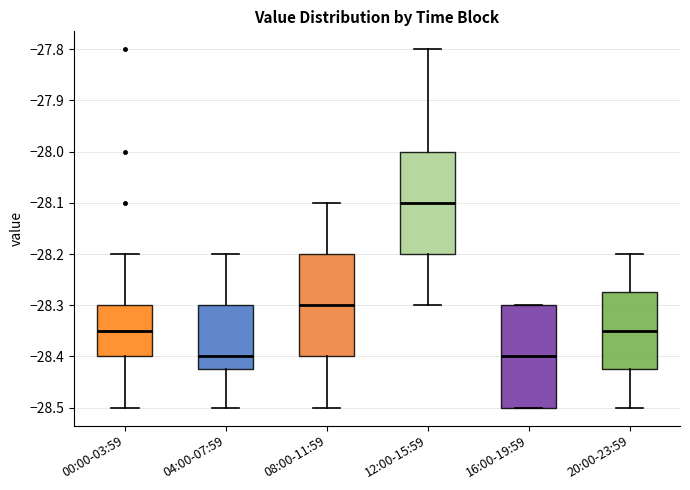

Reading left to right, transcribe this box plot: for each box, give where its median line is, the range the box spans, and where its two whiskers end, as read against the y-axis. The values are not printed on the chart, so give them approximately, as read against the axis.

00:00-03:59: median -28.35, box -28.40 to -28.30, whiskers -28.50 to -28.20
04:00-07:59: median -28.40, box -28.42 to -28.30, whiskers -28.50 to -28.20
08:00-11:59: median -28.30, box -28.40 to -28.20, whiskers -28.50 to -28.10
12:00-15:59: median -28.10, box -28.20 to -28.00, whiskers -28.30 to -27.80
16:00-19:59: median -28.40, box -28.50 to -28.30, whiskers -28.50 to -28.30
20:00-23:59: median -28.35, box -28.42 to -28.27, whiskers -28.50 to -28.20